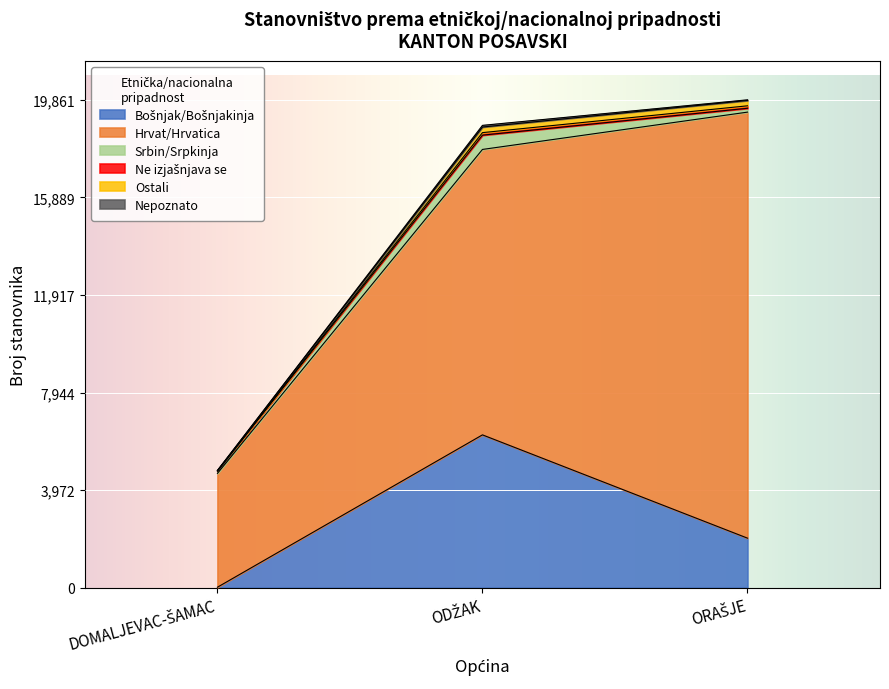

Rank the categories by Ne izjašnjava se value from highest to lowest.

ORAŠJE, ODŽAK, DOMALJEVAC-ŠAMAC